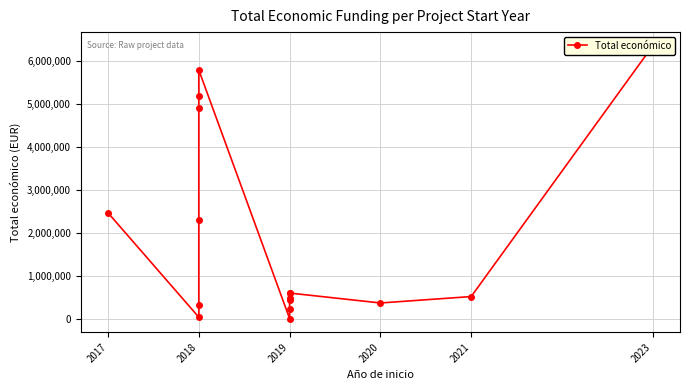

How many lines are shown in the chart?

1